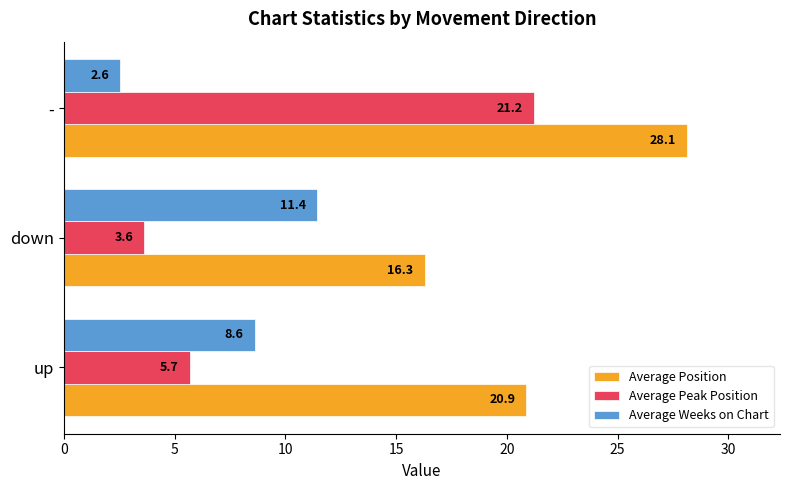

Which series has the largest total across all categories?

Average Position